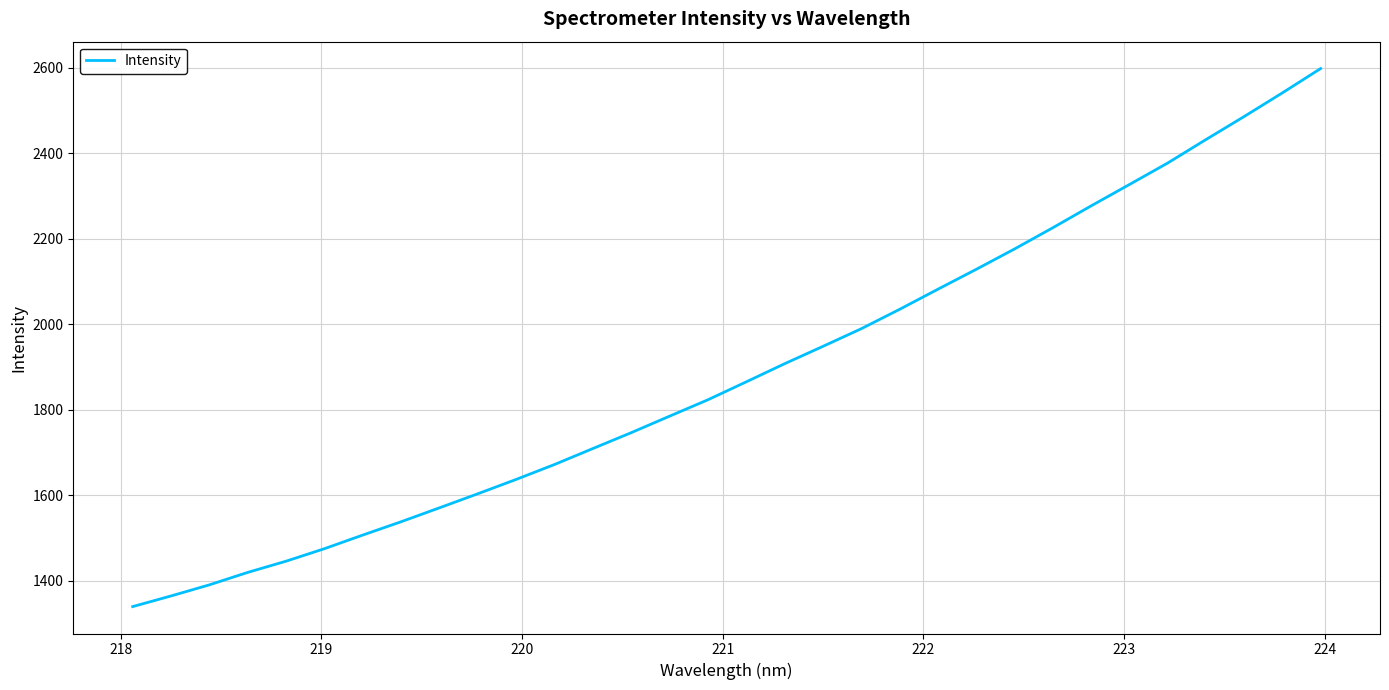

What is the minimum value shown in the chart?

1339.5